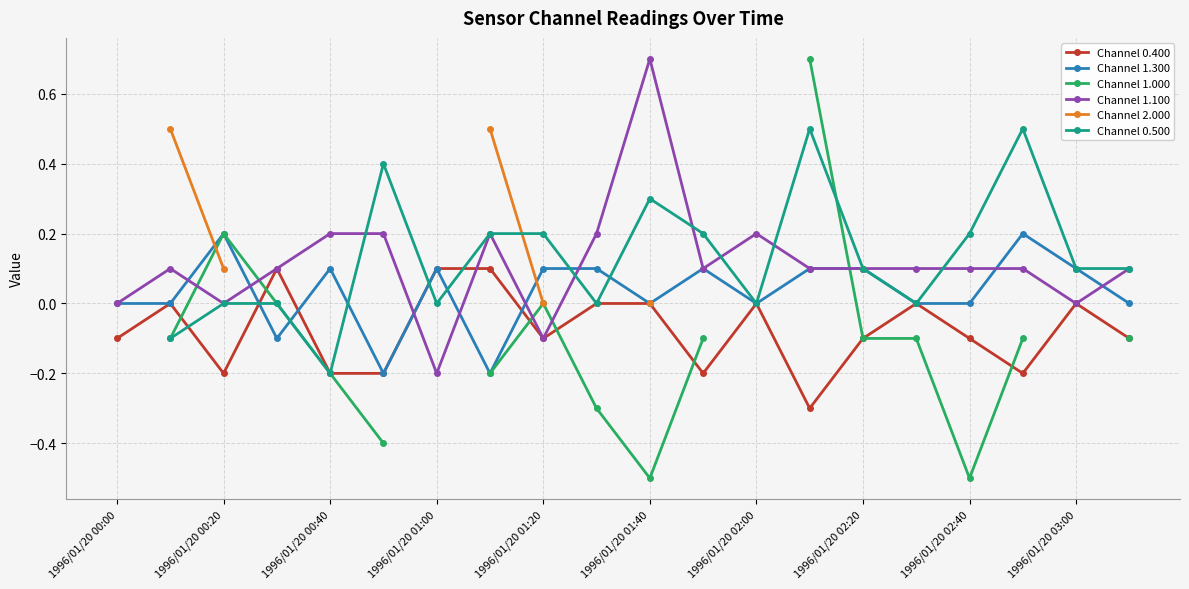

True or false: Channel 1.100 and Channel 2.000 intersect in this chart.

False